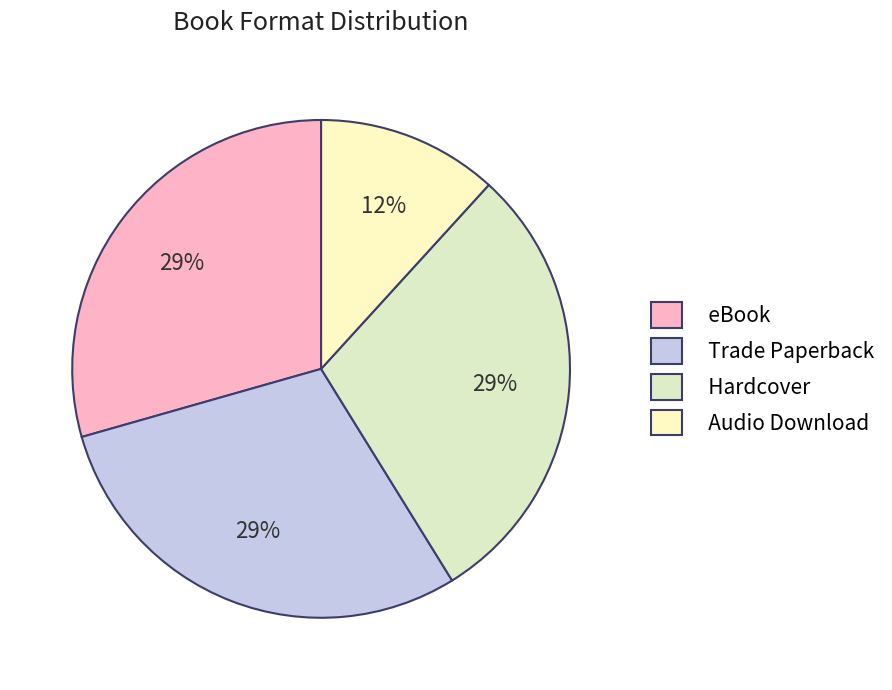

Which has a higher value, Hardcover or eBook?

Hardcover